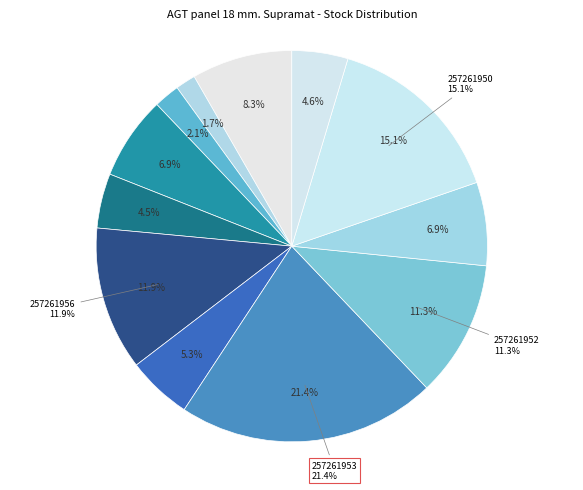

Which slice is the smallest?

257261989